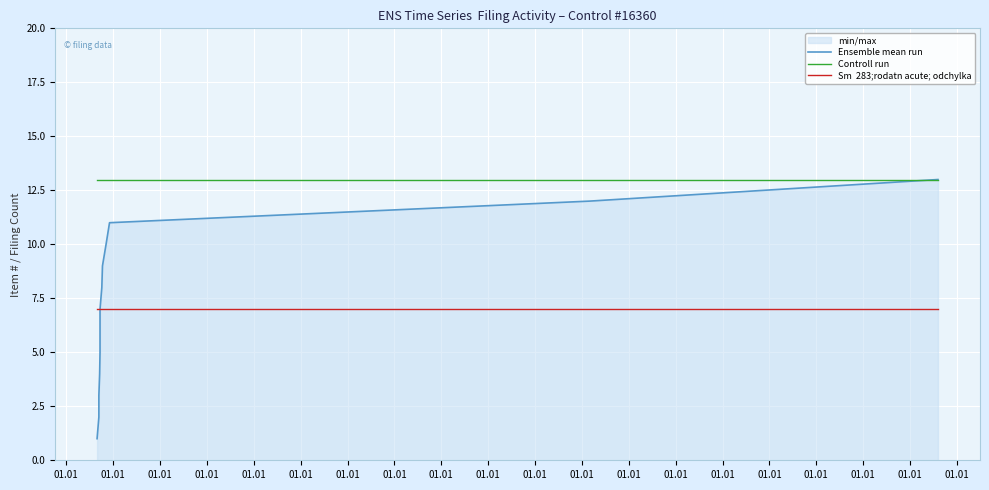

Between 01.01 and 01.01, which series saw the biggest shift?

Ensemble mean run